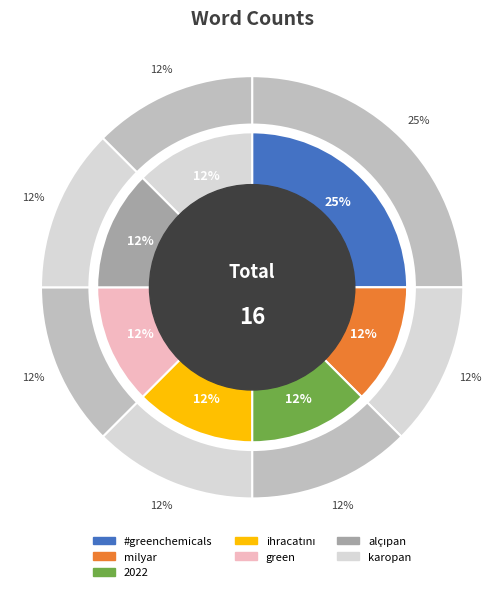

Combined, what portion of the pie is milyar and alçıpan?

25.0%